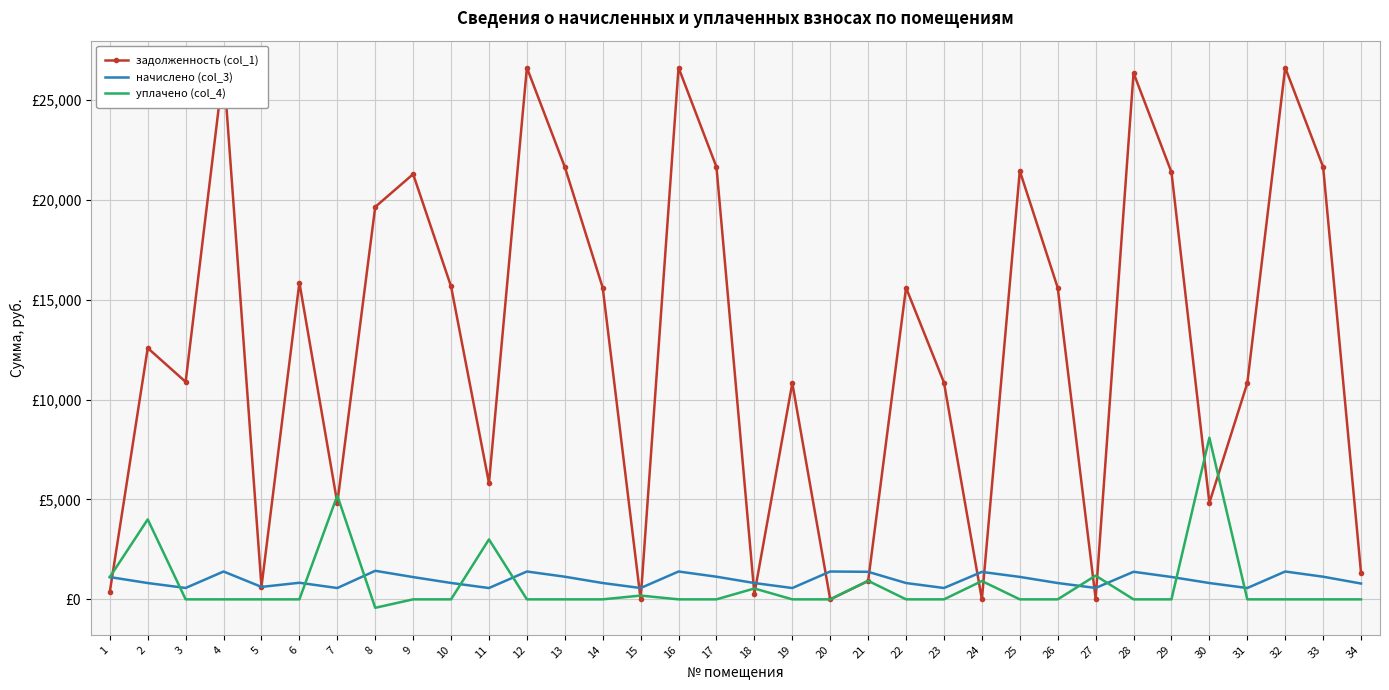

True or false: начислено (col_3) has a value of 1132.9 at 33.

True